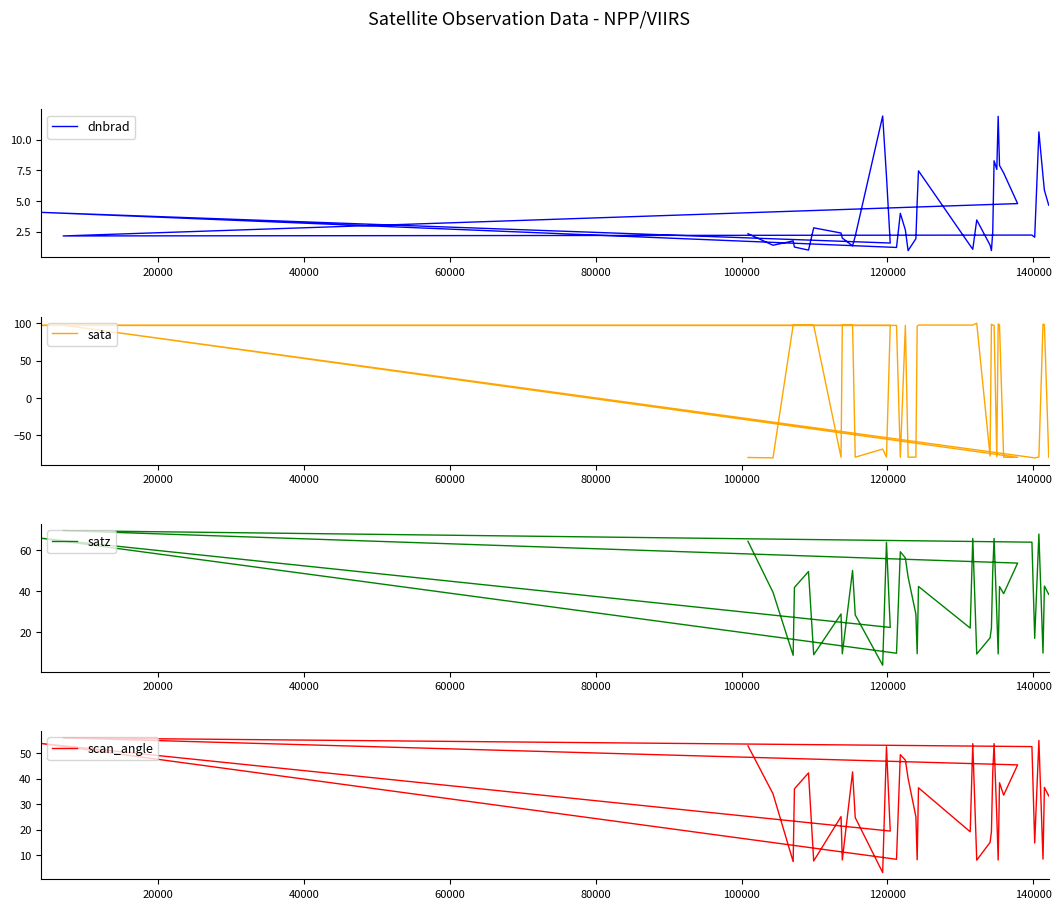

What are all the series names shown in the legend?

dnbrad, sata, satz, scan_angle